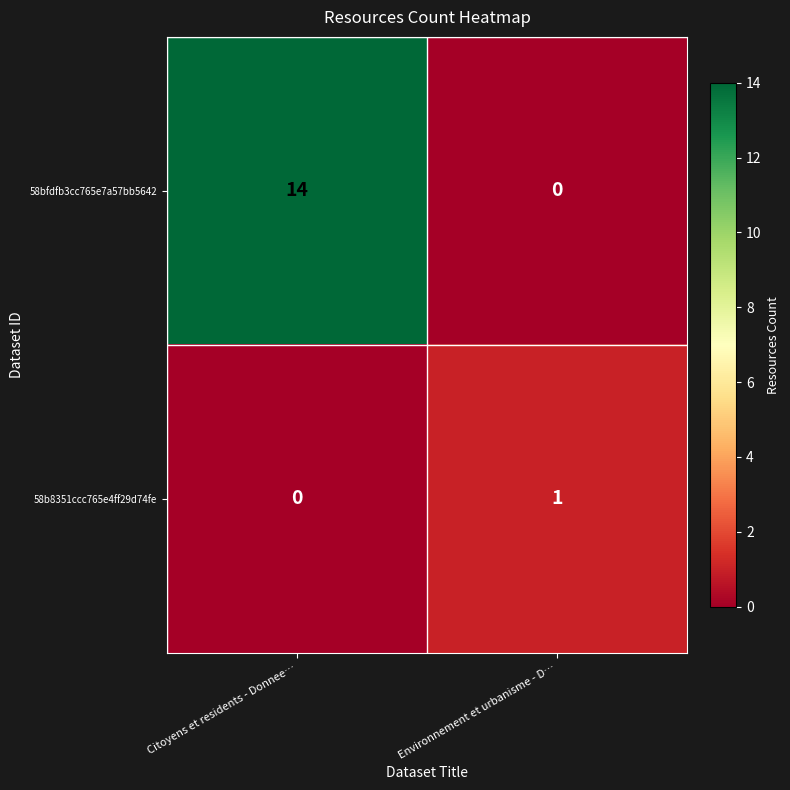

How many distinct data groups are displayed?

2